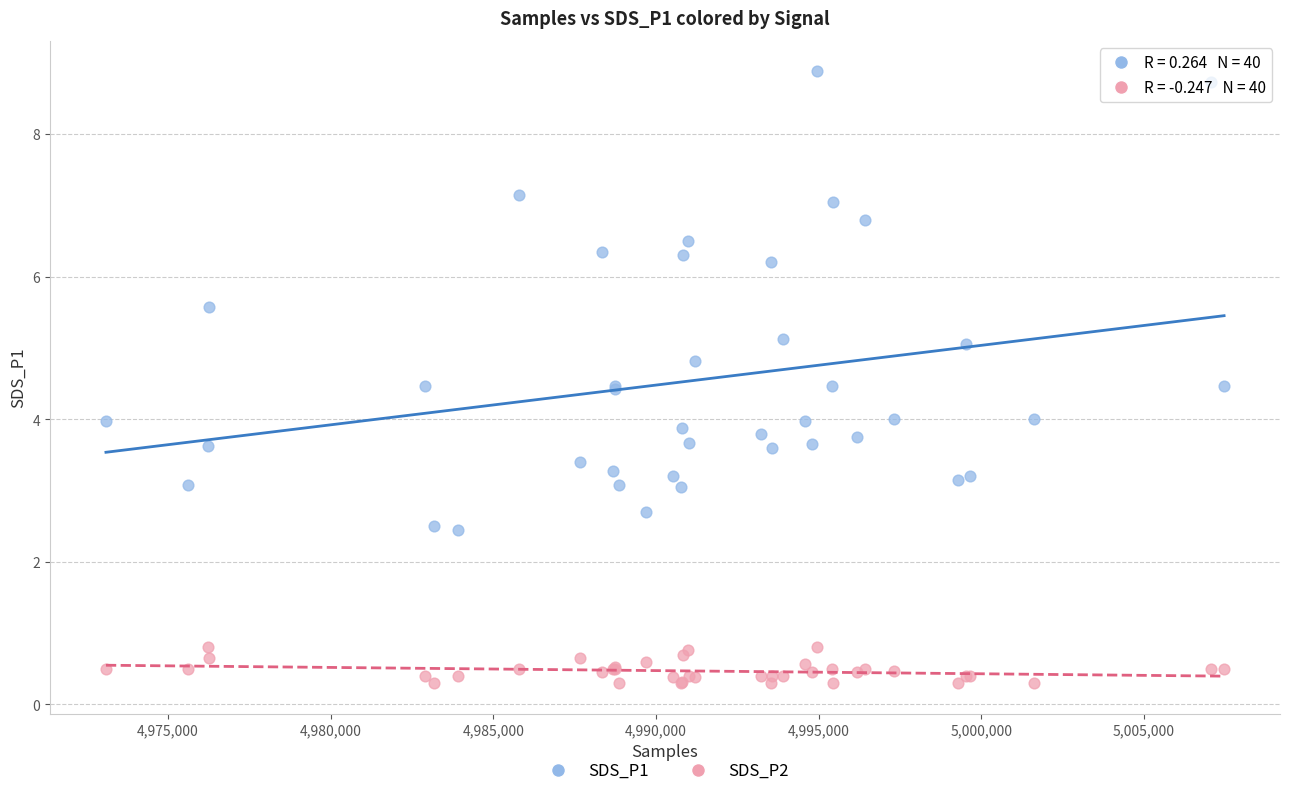

Which series has the largest Y range (max minus min)?

SDS_P1